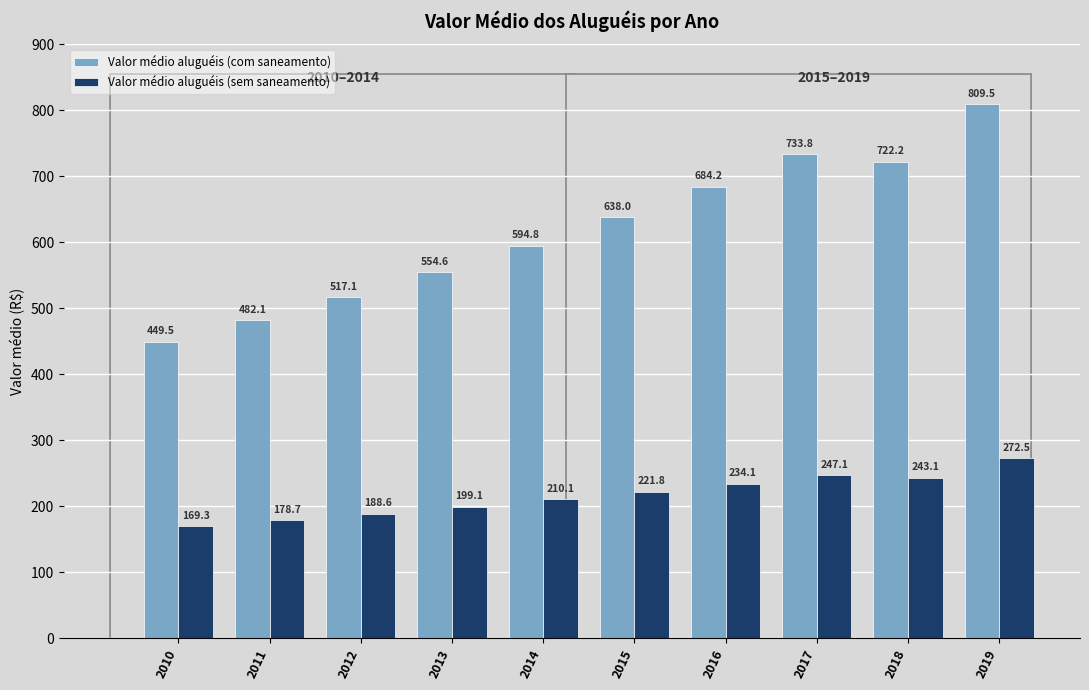

At how many categories does at least one series exceed 558?

6